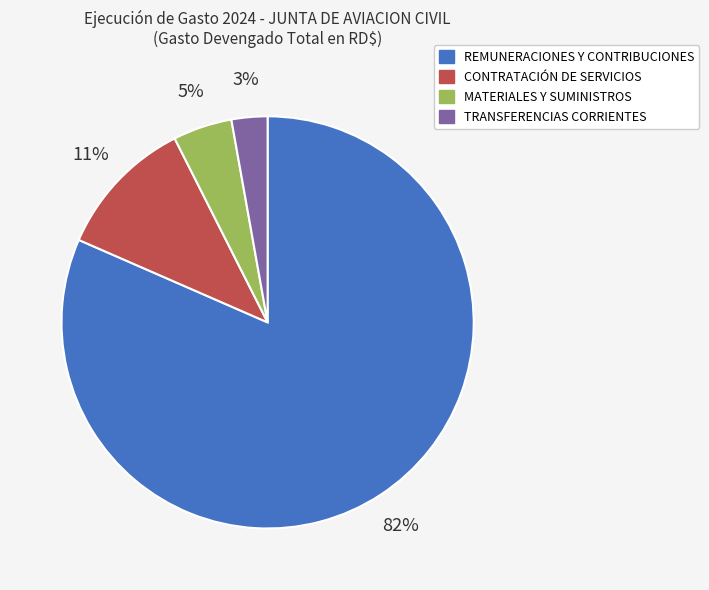

Which has a higher value, CONTRATACIÓN DE SERVICIOS or REMUNERACIONES Y CONTRIBUCIONES?

REMUNERACIONES Y CONTRIBUCIONES